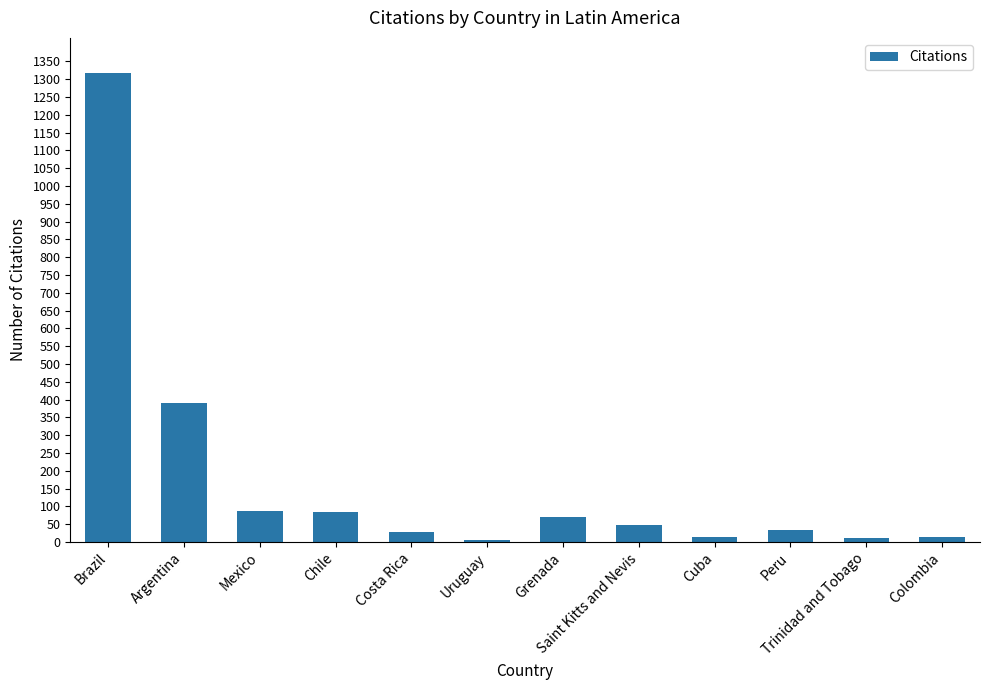

What is the difference between the maximum and second lowest values?

1305